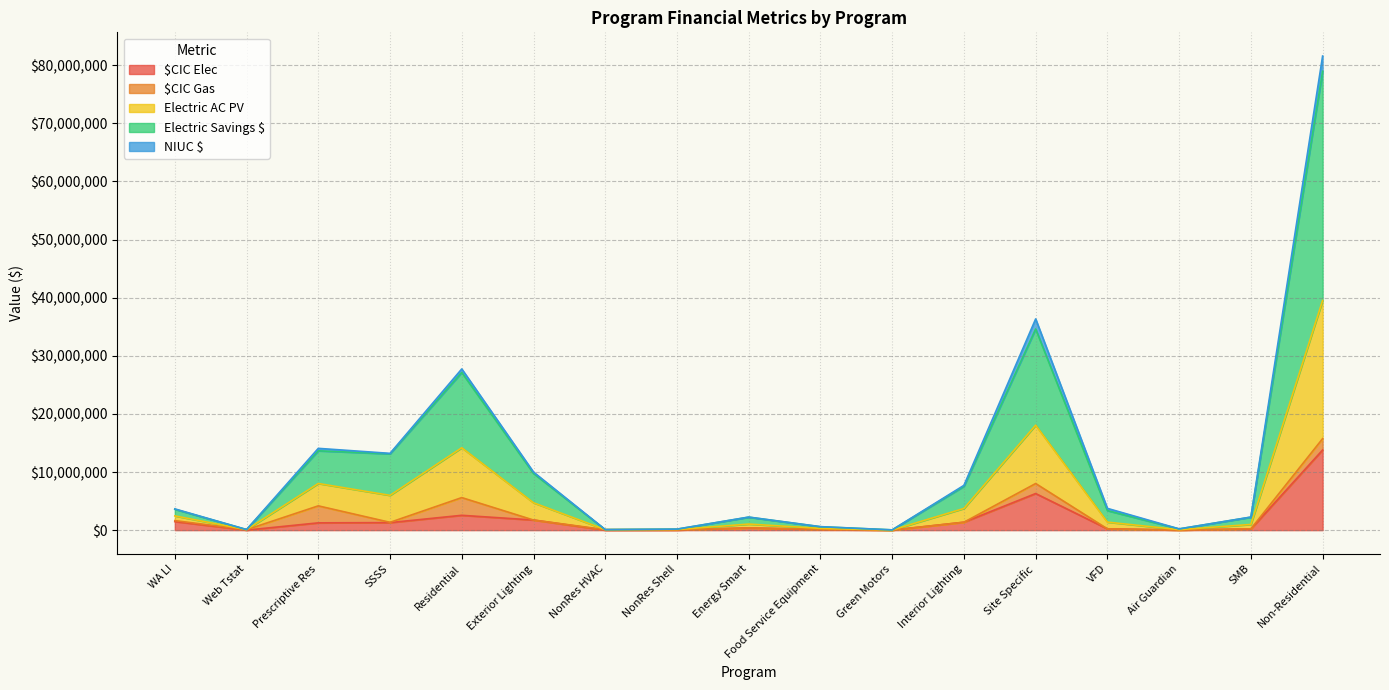

How many interior local valleys does the Electric AC PV series have?

5